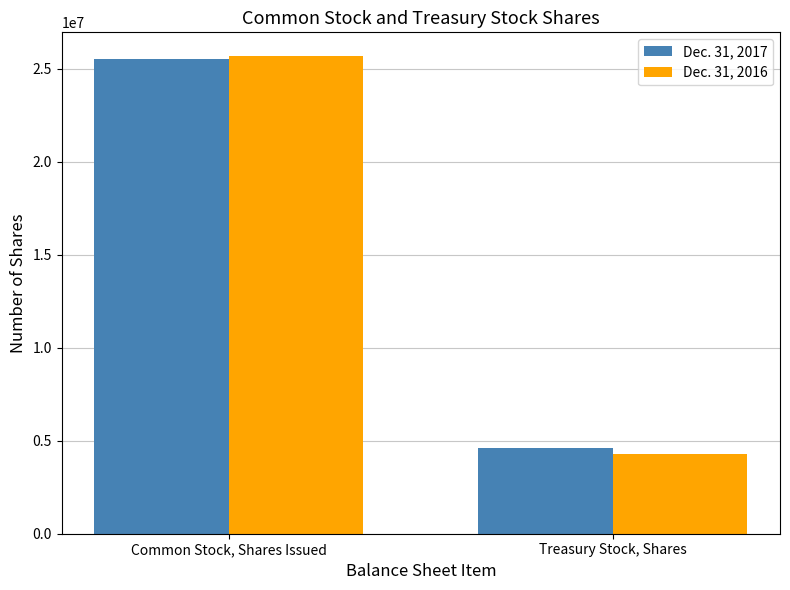

Which series has the largest range (max minus min)?

Dec. 31, 2016